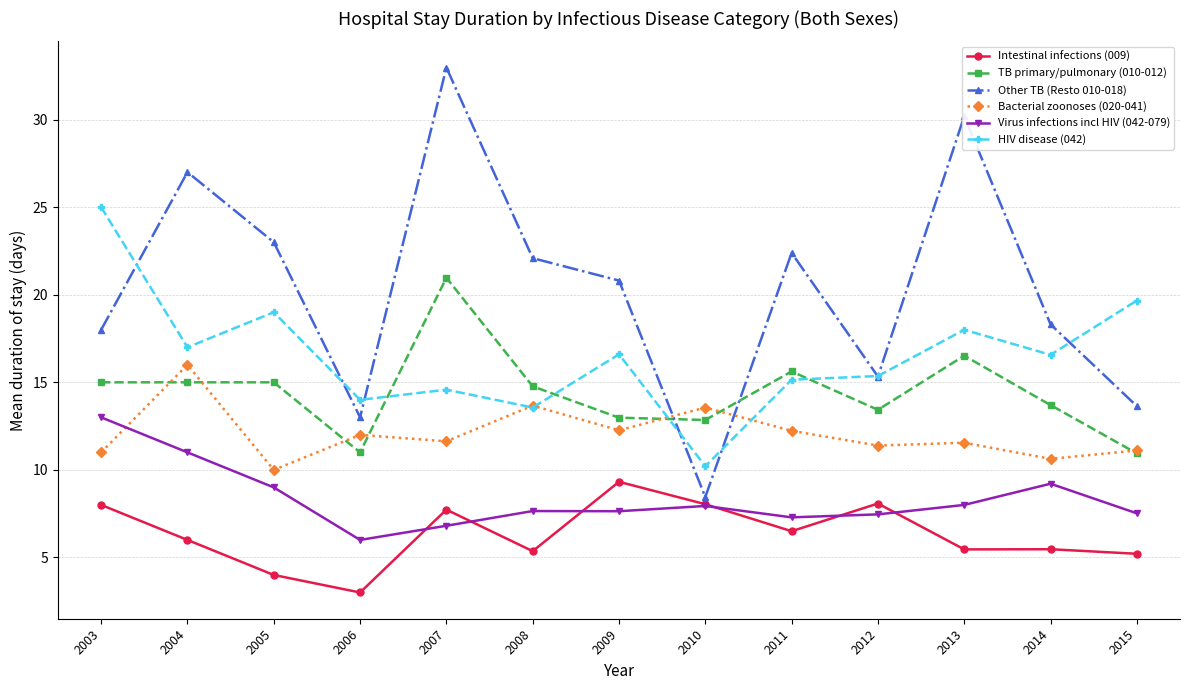

How many values in the Virus infections incl HIV (042-079) series are below 7?

2